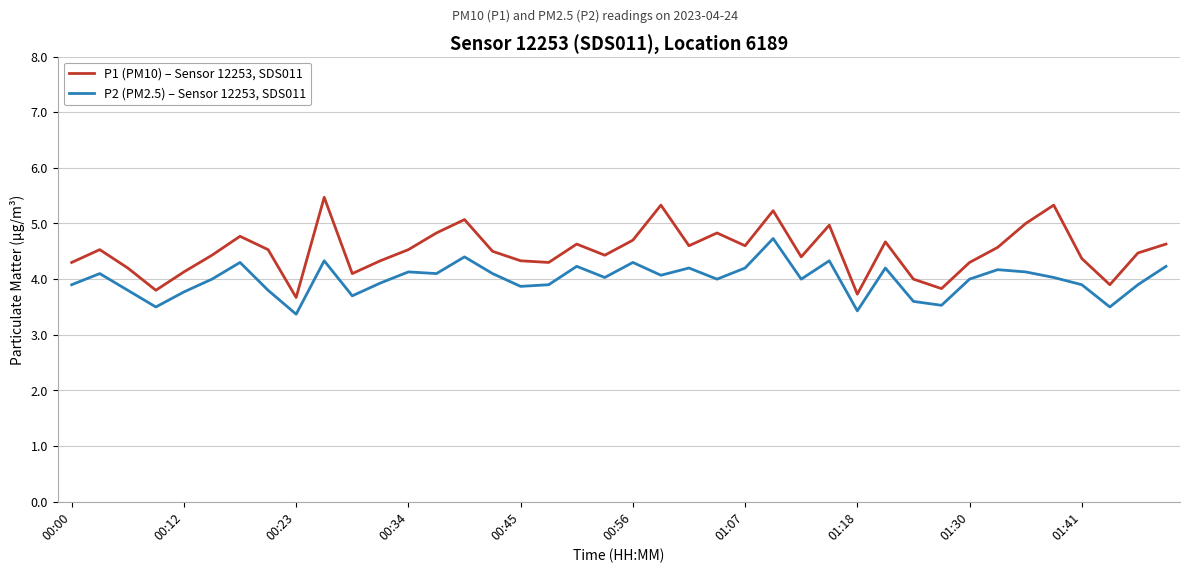

What is the minimum value shown in the chart?

3.4